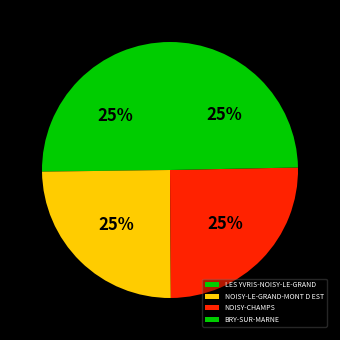

Is there any slice that represents more than half of the pie?

No